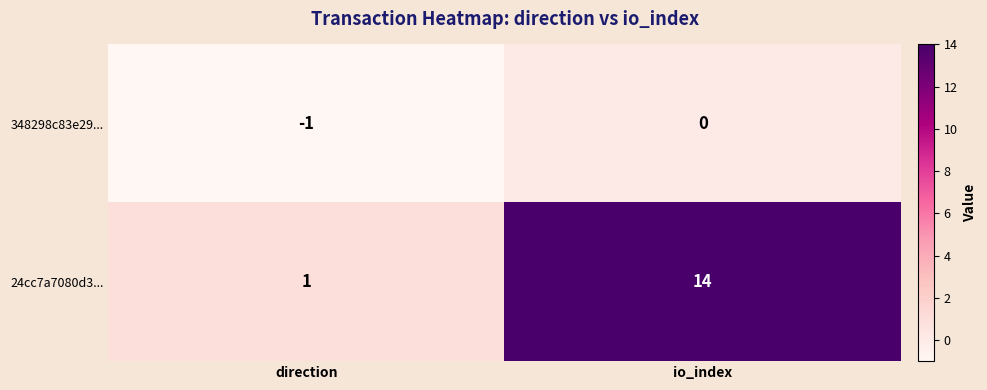

What is the difference between the maximum and minimum values in the 24cc7a7080d3... series?

13